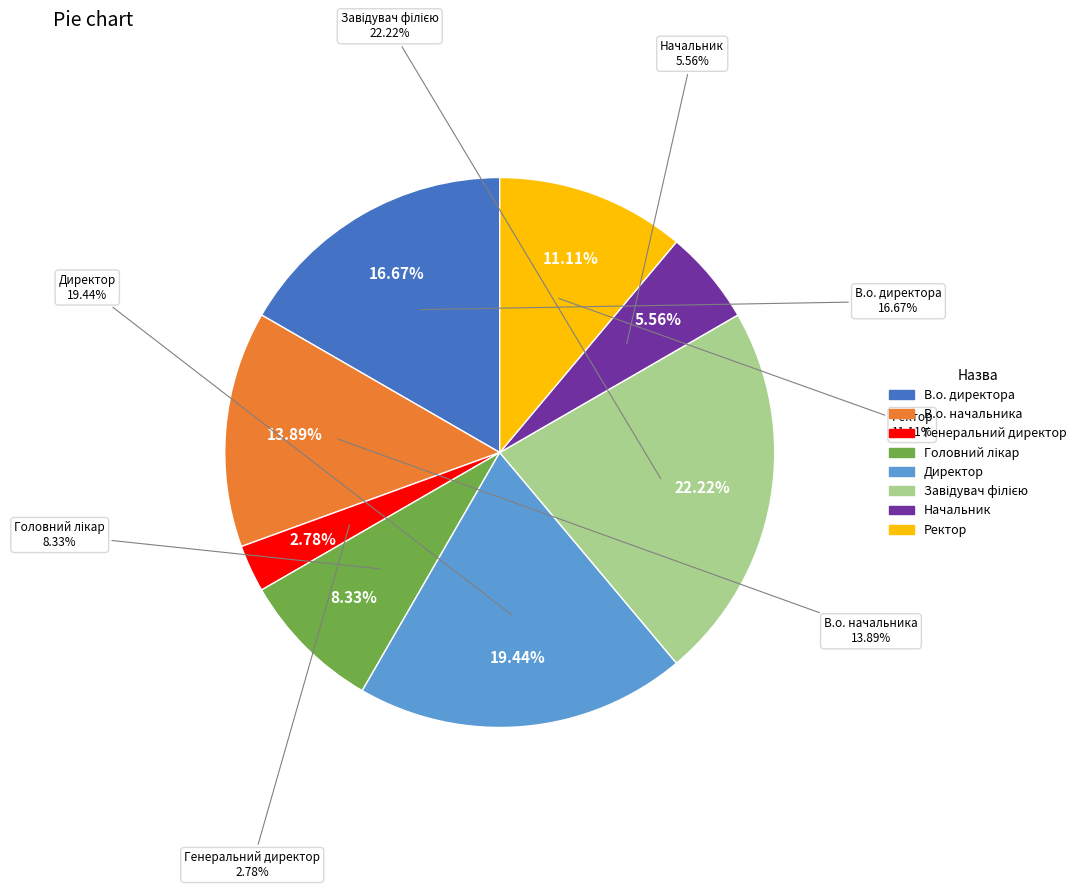

True or false: Завідувач філією accounts for 22% of the total.

True